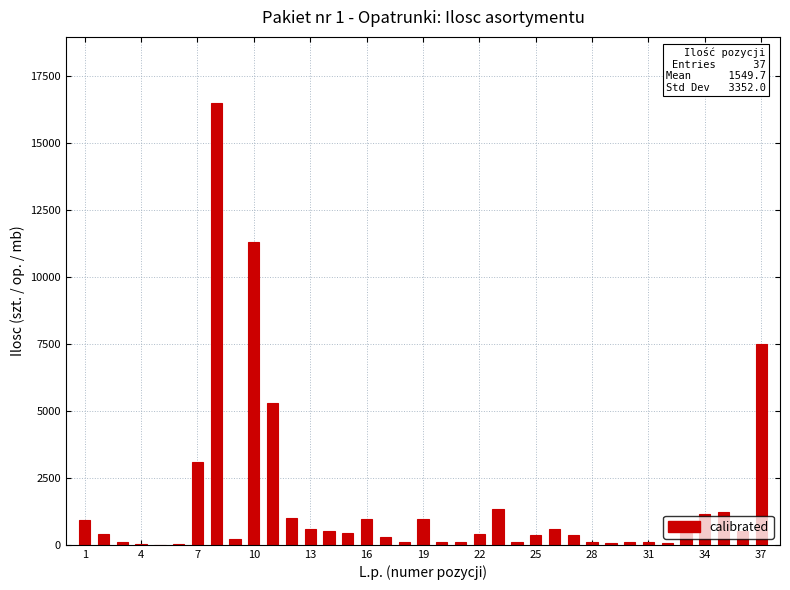

What is the sum of all values?

57340